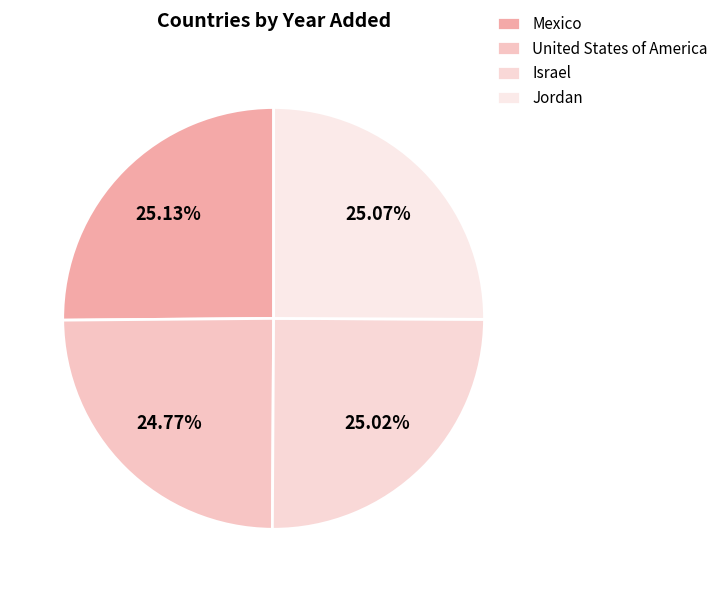

How many slices are in this pie chart?

4